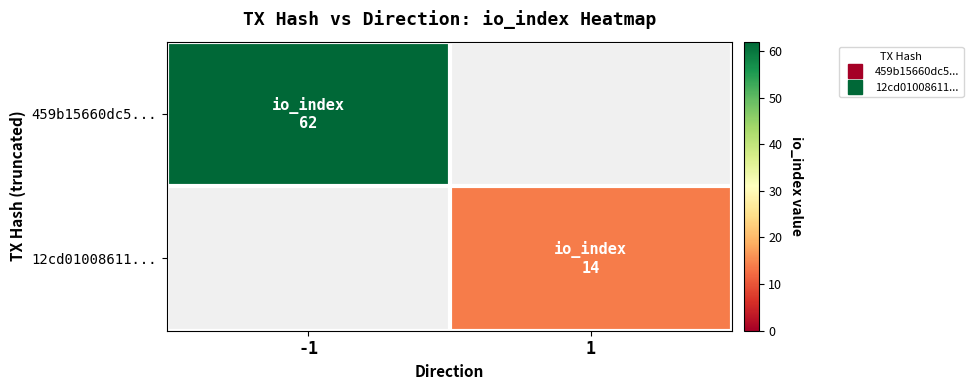

Reading left to right, list all the values displayed in this chart.

459b15660dc5...: -1=62	1=0
12cd01008611...: -1=0	1=14